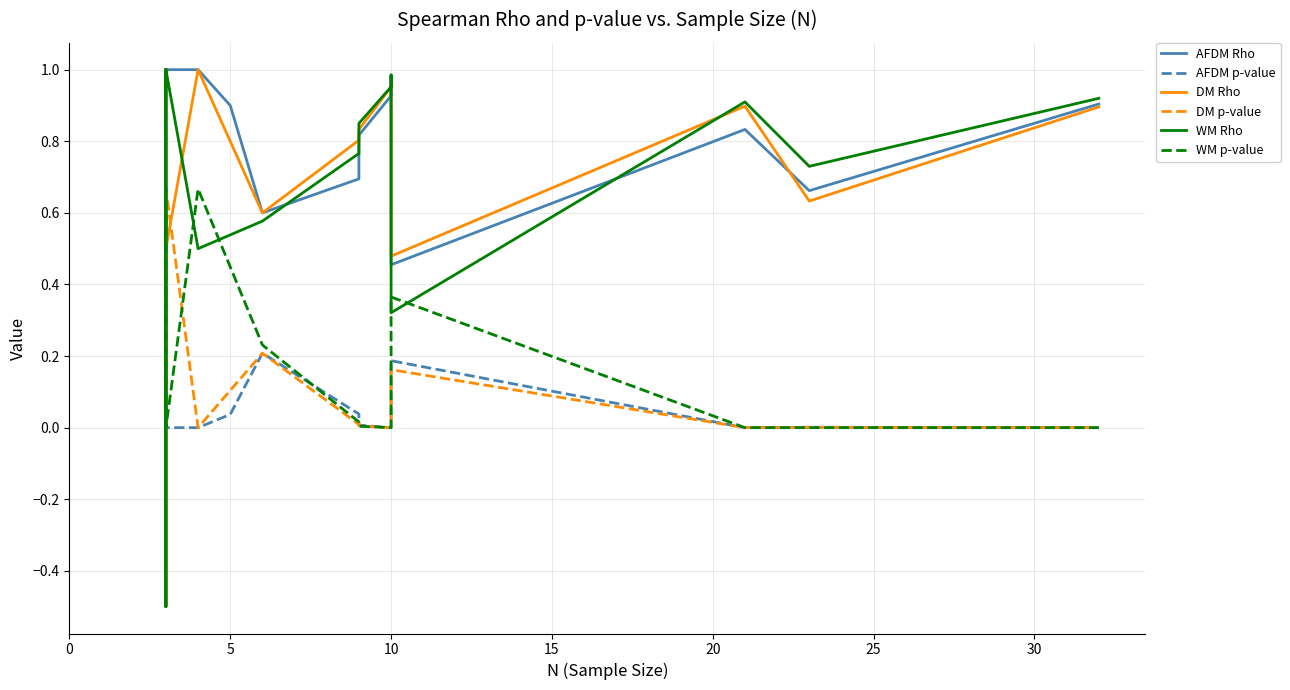

Does the chart display data point markers on the line(s)?

No